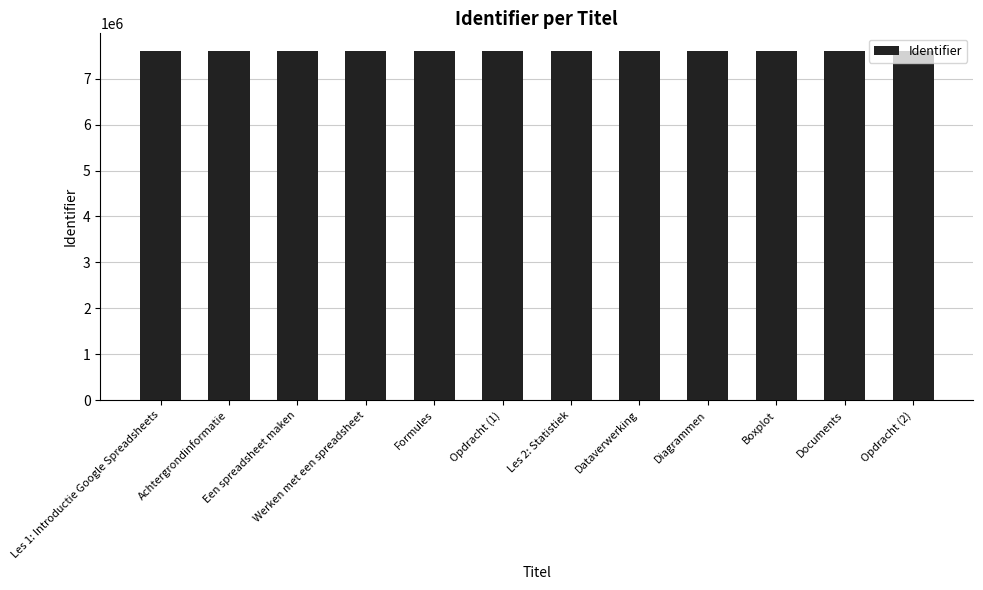

How many bars are there in total?

12